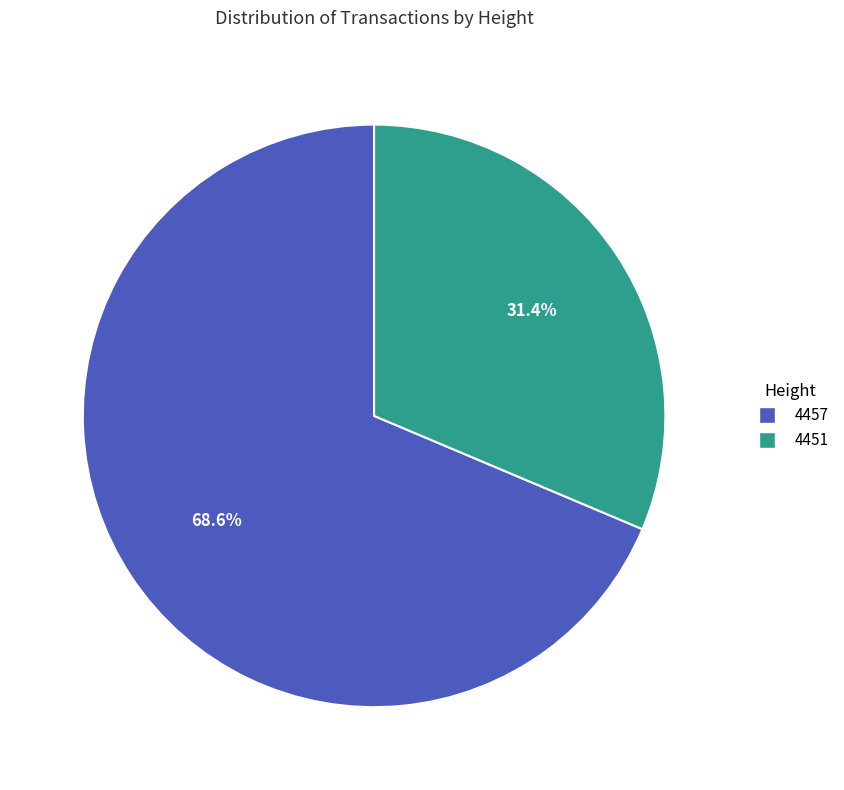

To the nearest percent, what is the average slice percentage?

50%